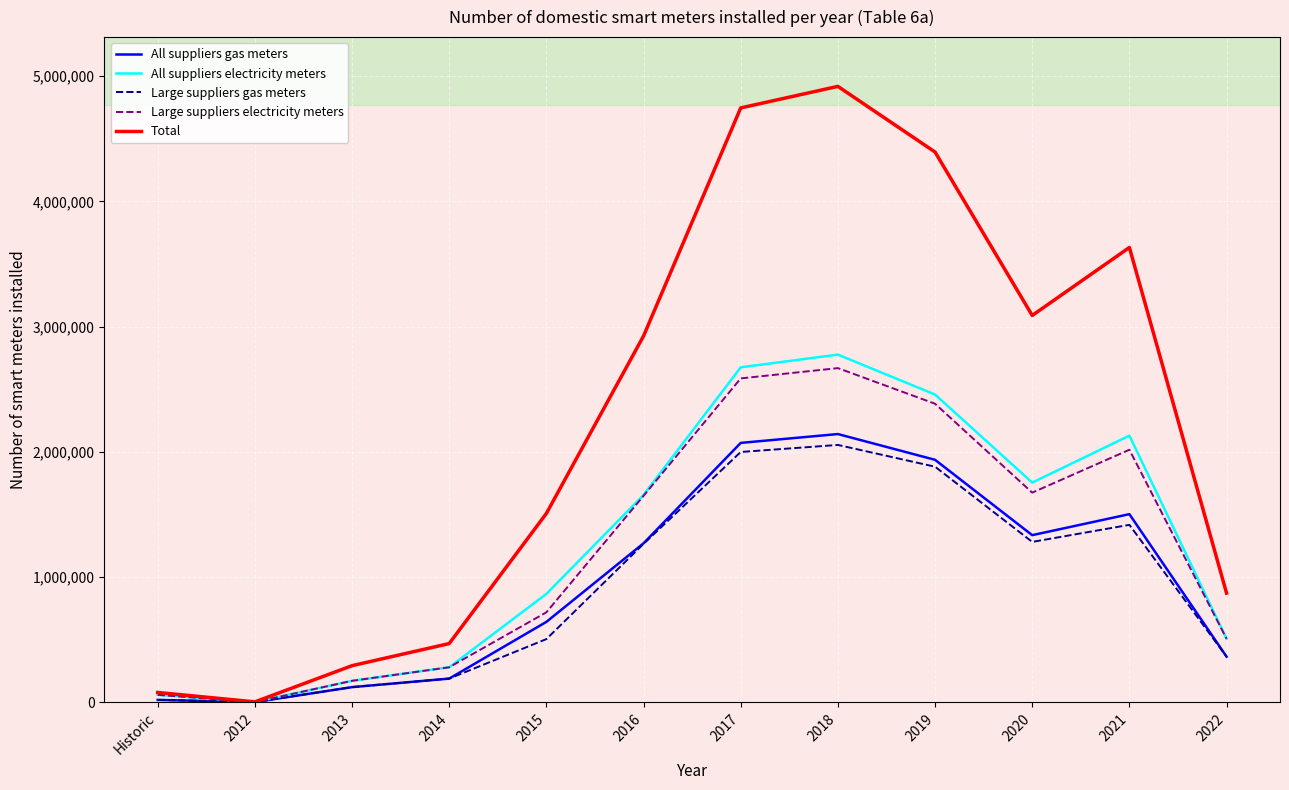

The value of Total at 2022 is 1417485. True or false?

False